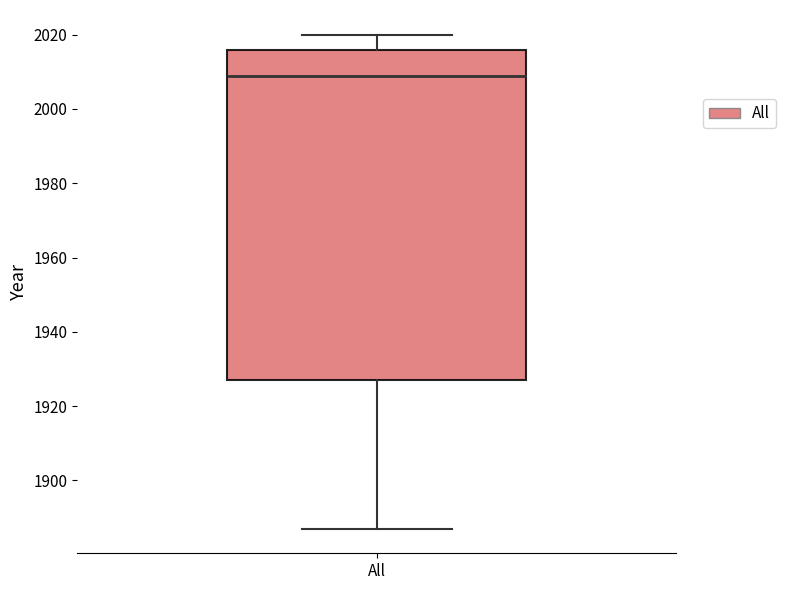

Transcribe this box plot: give where the median line is, the range the box spans, and where the two whiskers end, as read against the y-axis. The values are not printed on the chart, so give them approximately, as read against the axis.

median 2010, box 1928 to 2016, whiskers 1888 to 2020